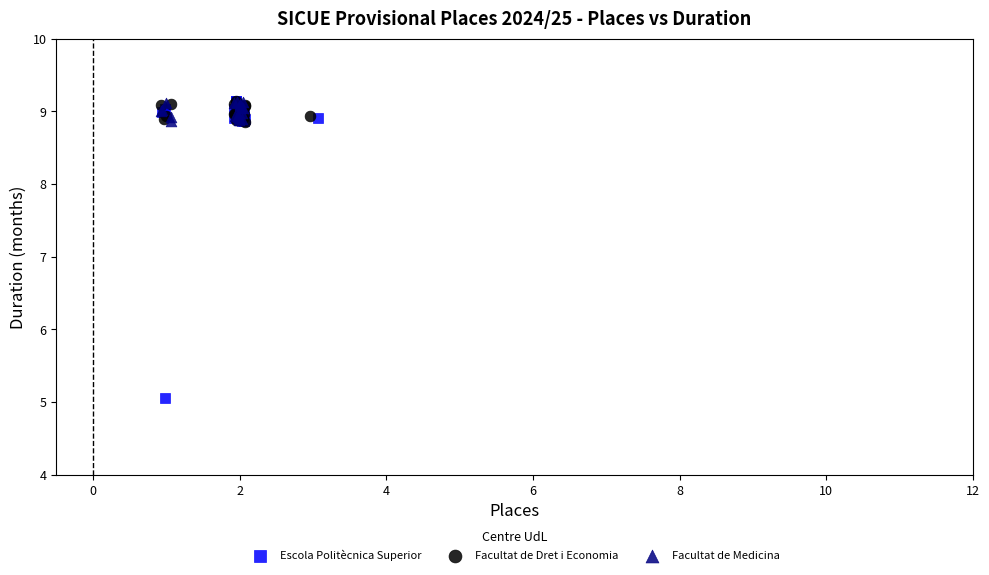

Which series has the largest Y range (max minus min)?

Escola Politècnica Superior